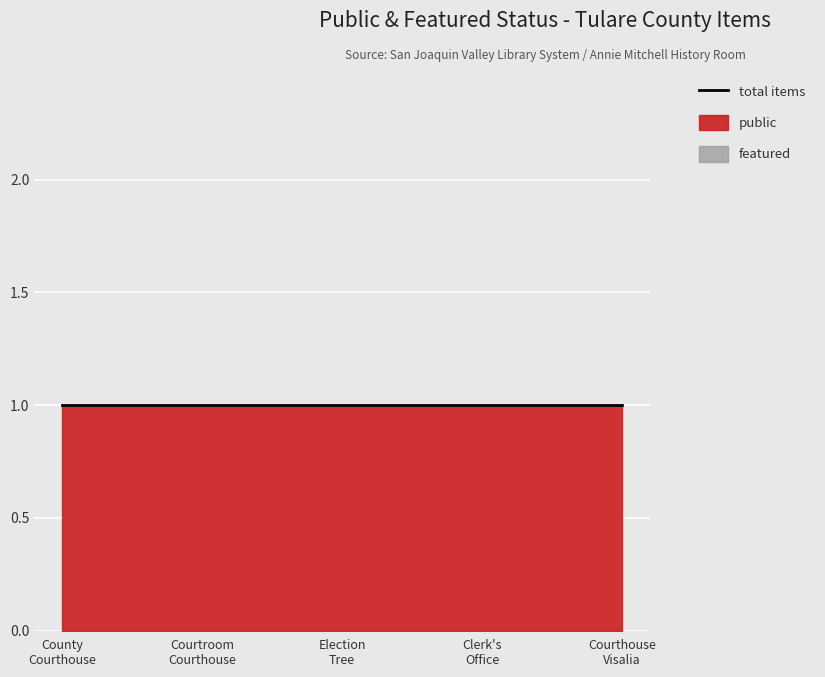

True or false: featured and public cross at least once.

False